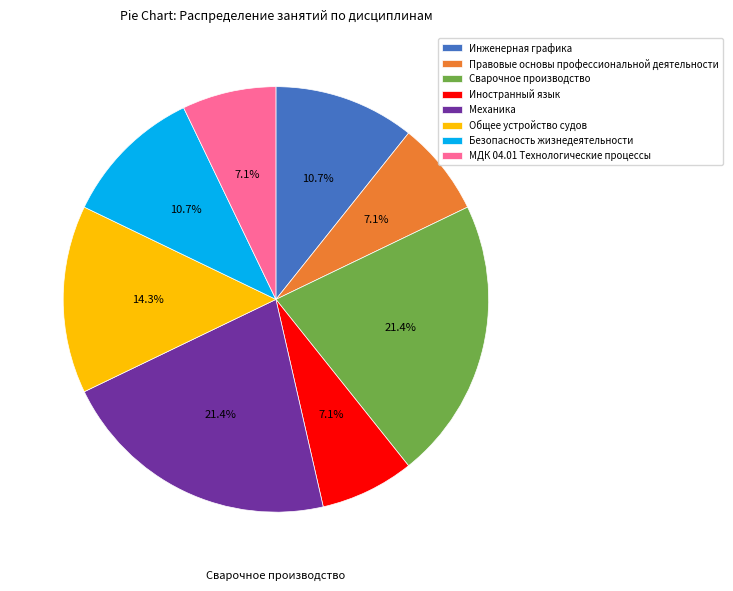

Does any single category account for the majority?

No